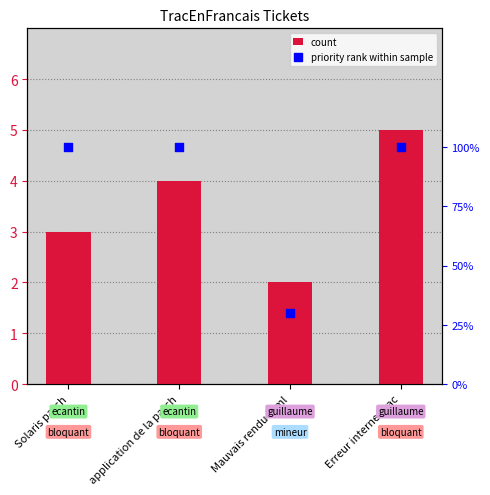

Which series contains the highest Y value?

id